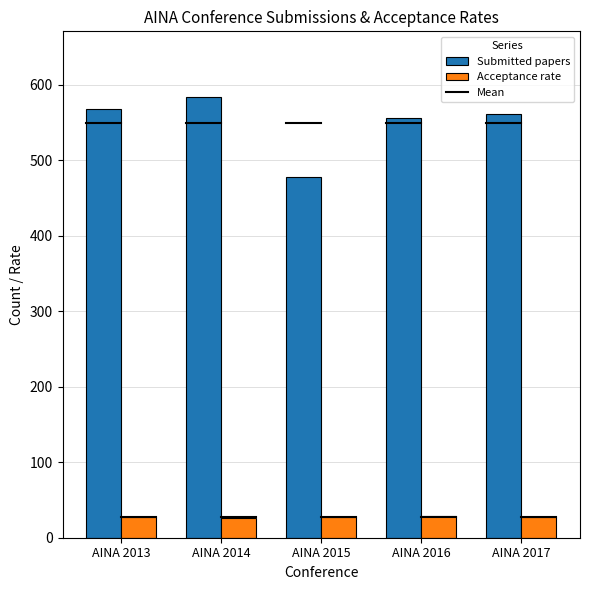

Rank the series by their maximum value, from highest to lowest.

Submitted papers, Acceptance rate